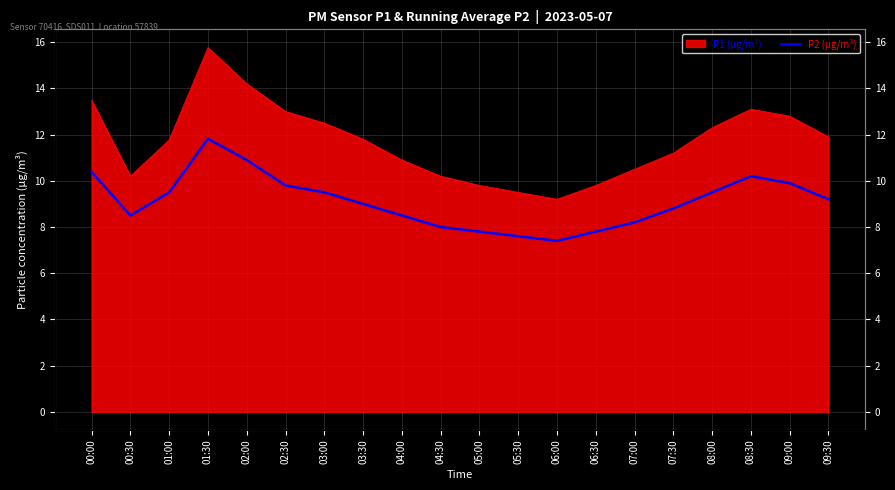

What is the smallest value displayed?

7.4